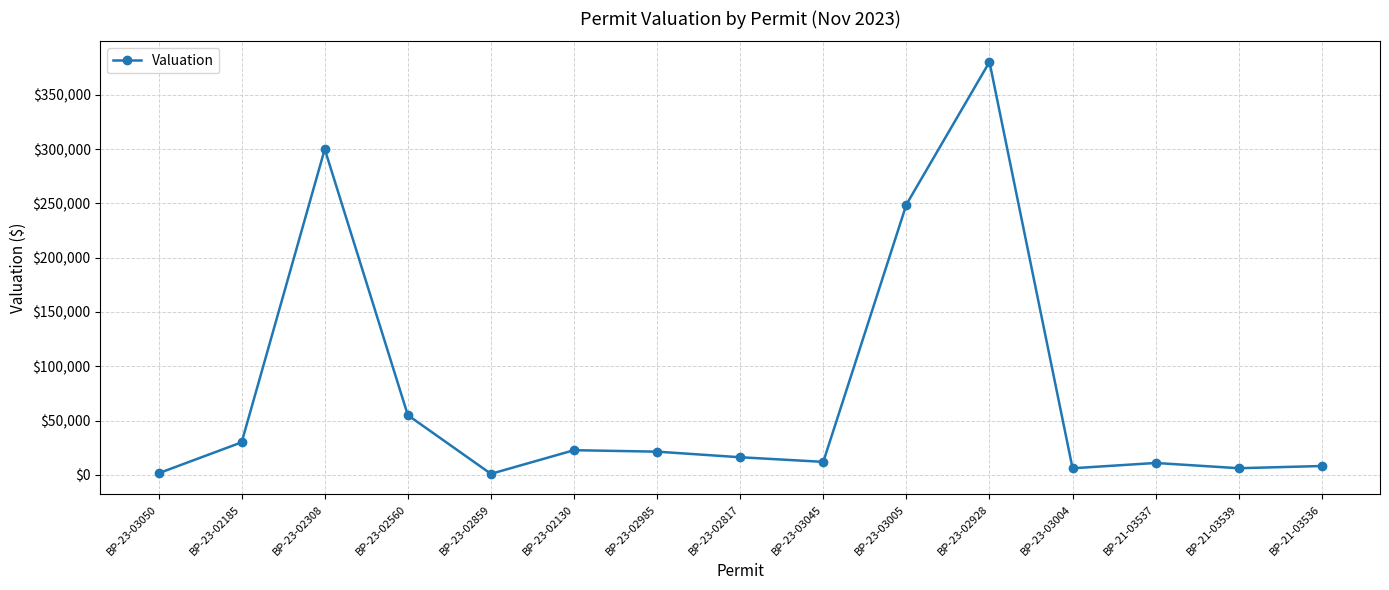

Which category has the highest value across all series?

BP-23-02928